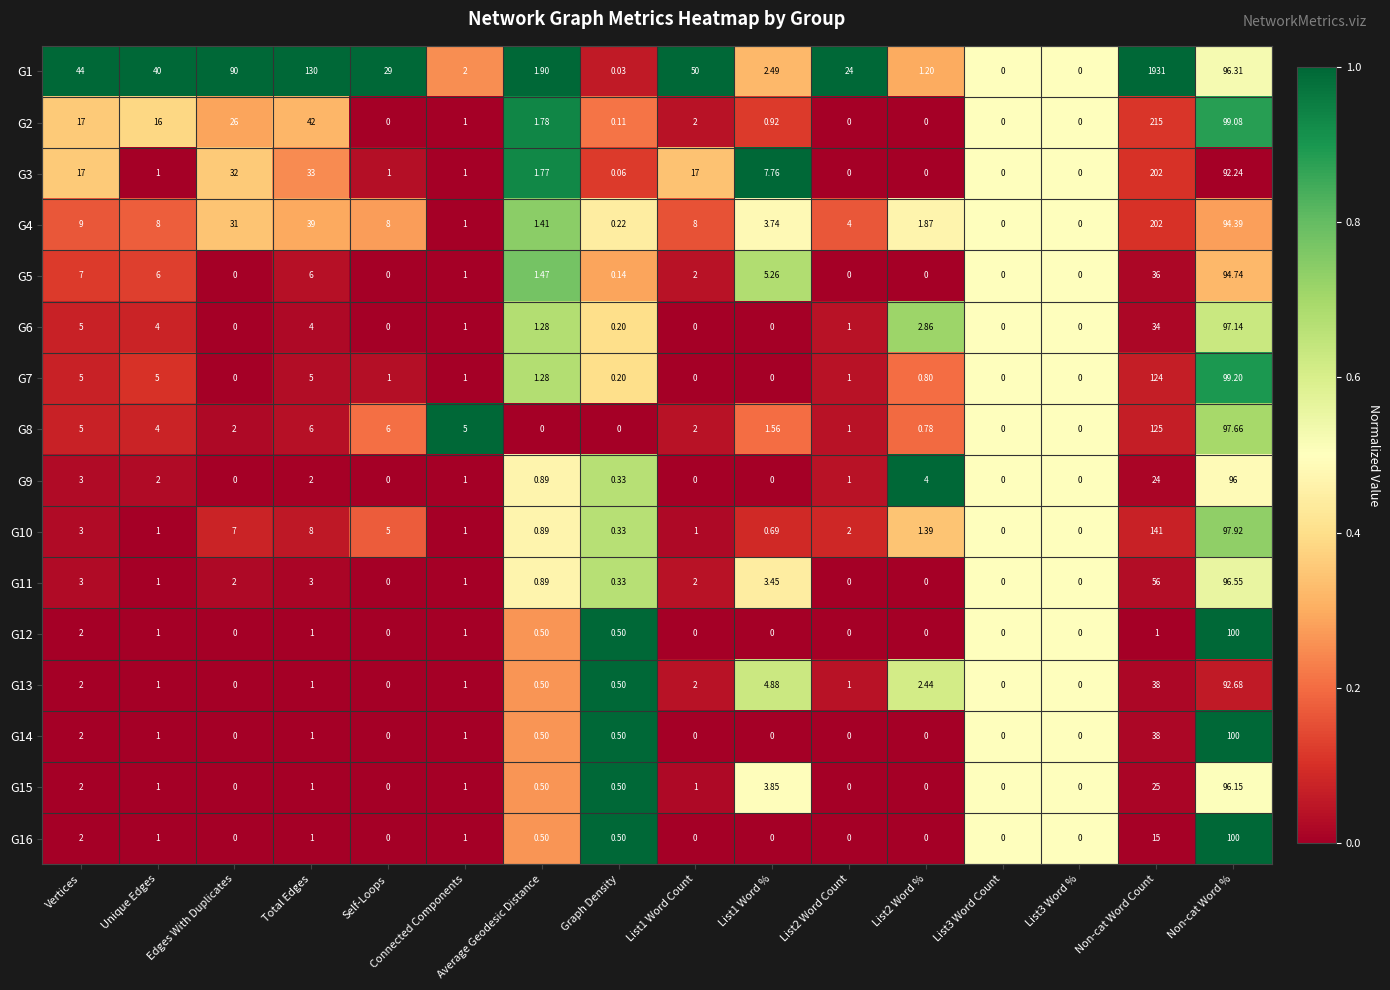

Which category has the highest value in the G7 series?

Non-cat Word Count